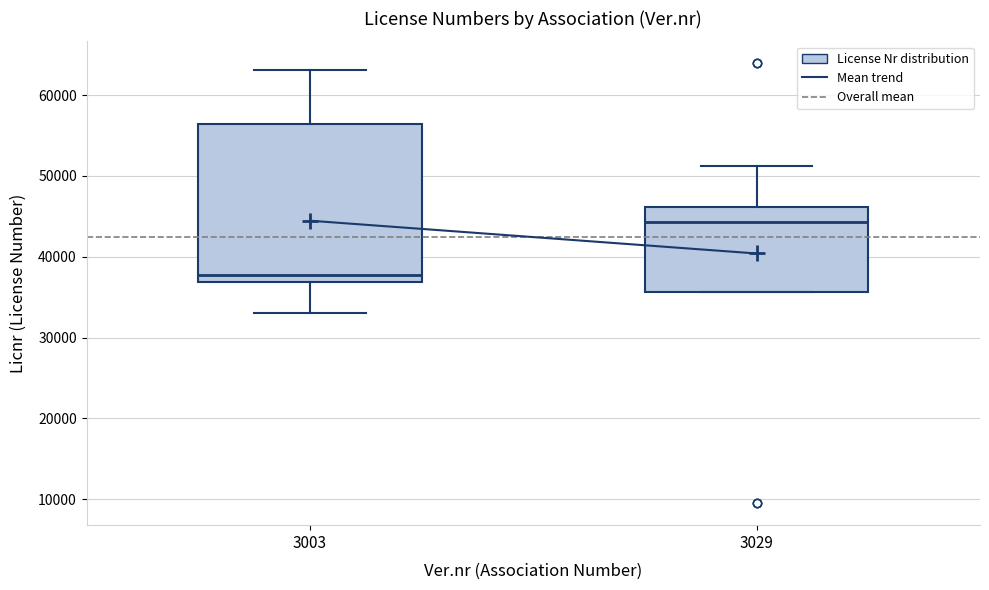

Where does the upper whisker of the box at x = 3029 end on the y-axis? The values are not printed on the chart, so give them approximately, as read against the axis.

51000